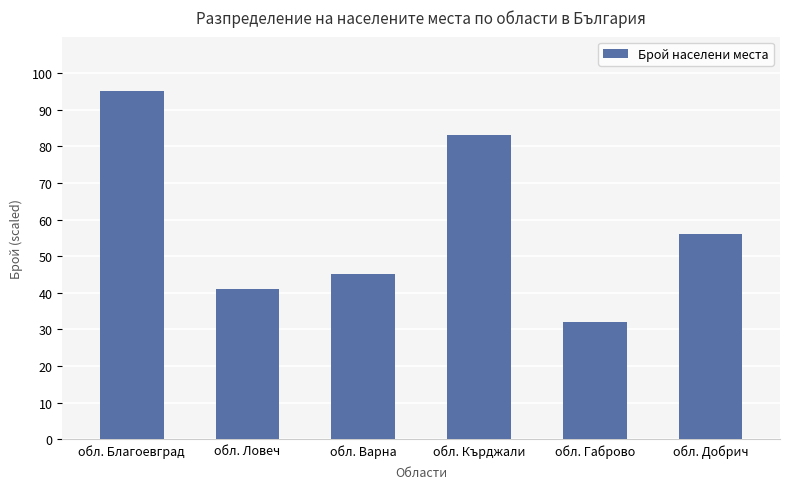

At which category does the chart reach its peak across all series?

обл. Благоевград